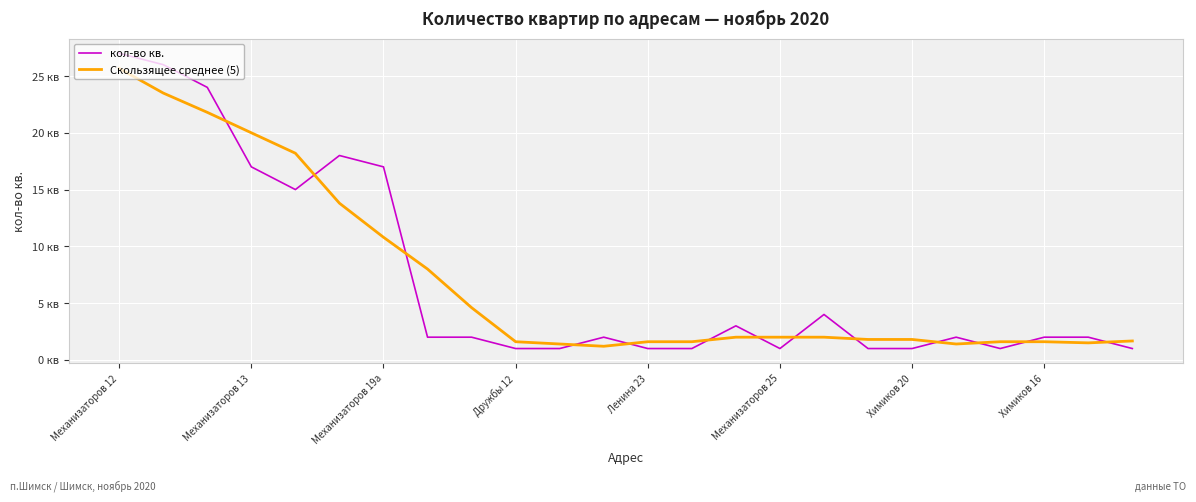

What are all the series names shown in the legend?

кол-во кв., Скользящее среднее (5)